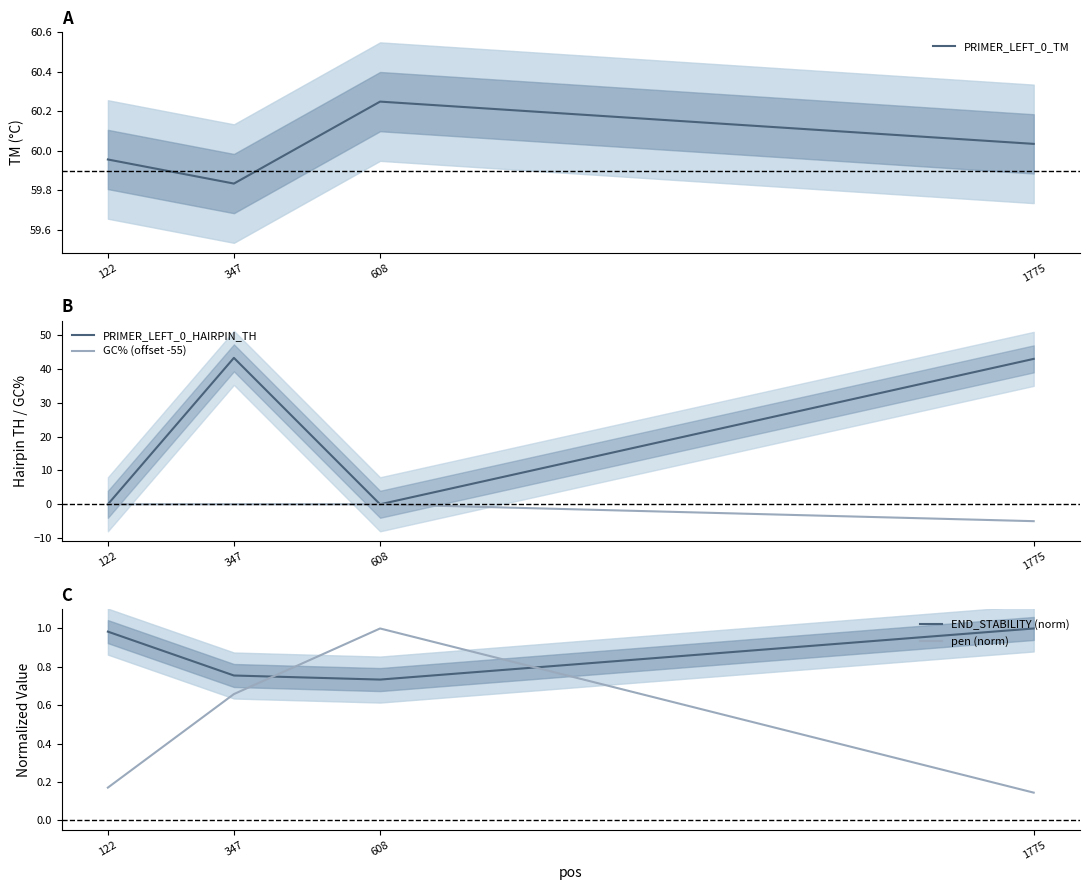

Where do PRIMER_LEFT_0_HAIRPIN_TH and END_STABILITY (norm) first cross each other?

122 and 347